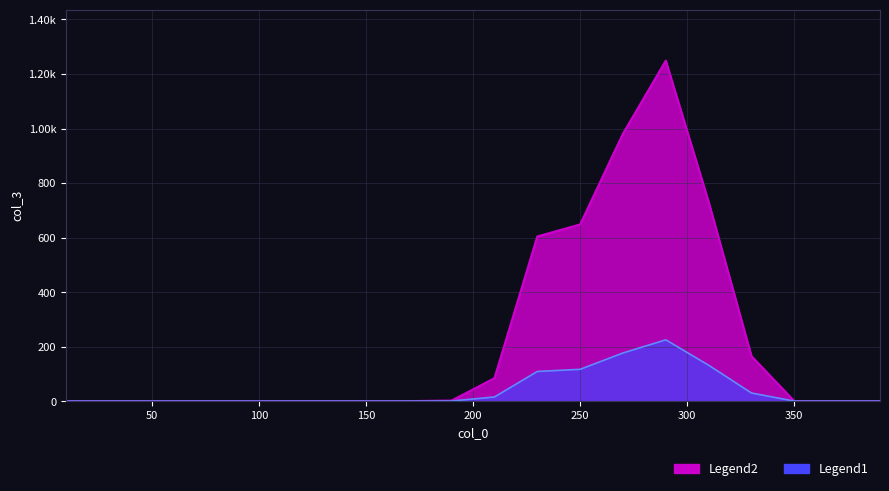

How many values are above zero?

8